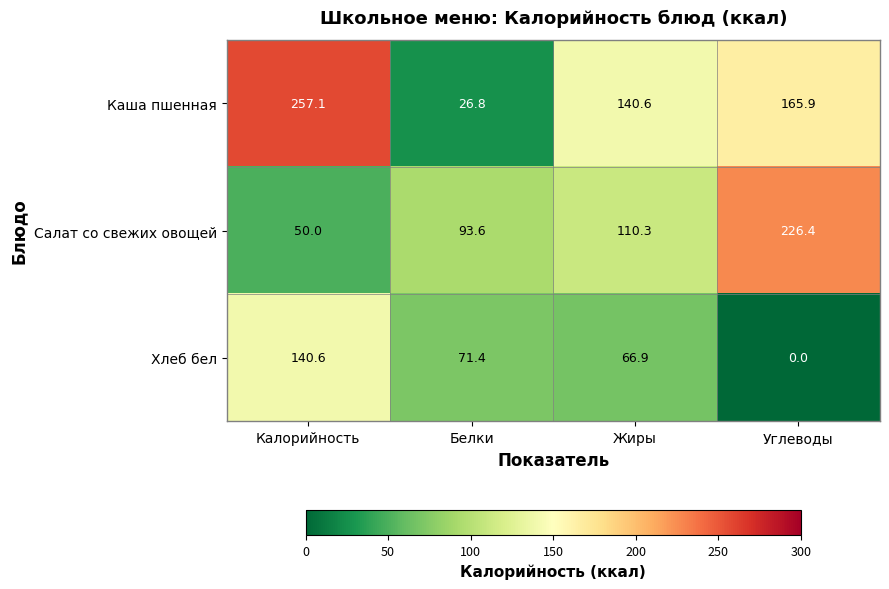

What is the greatest value displayed?

257.1